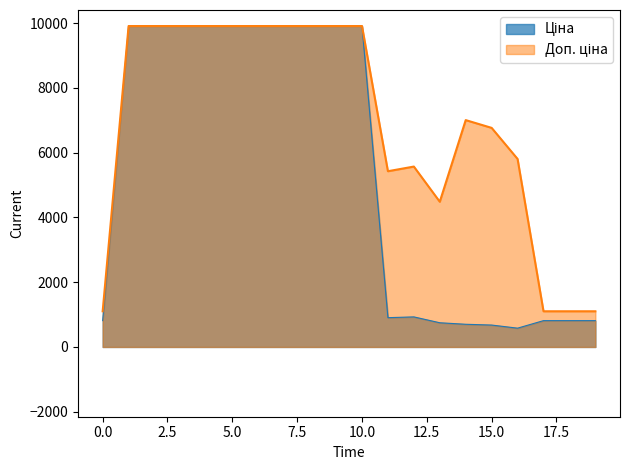

True or false: Доп. ціна and Ціна intersect in this chart.

False